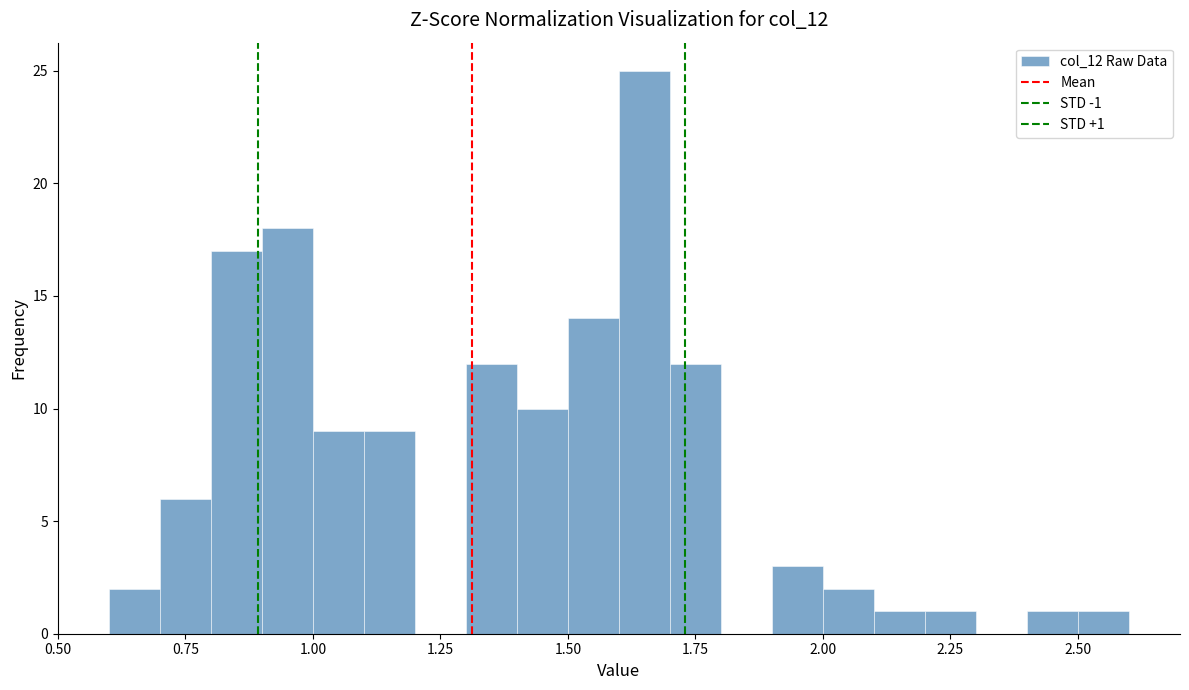

Around what value on the x-axis is the tallest bar? Give the approximate position of its centre, as read against the axis.

1.65